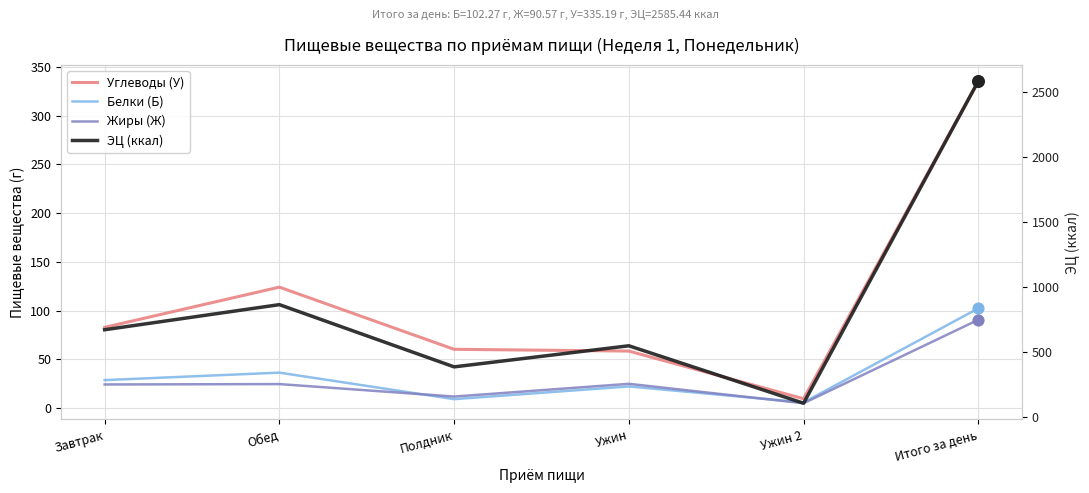

At how many categories does at least one series exceed 422?

4